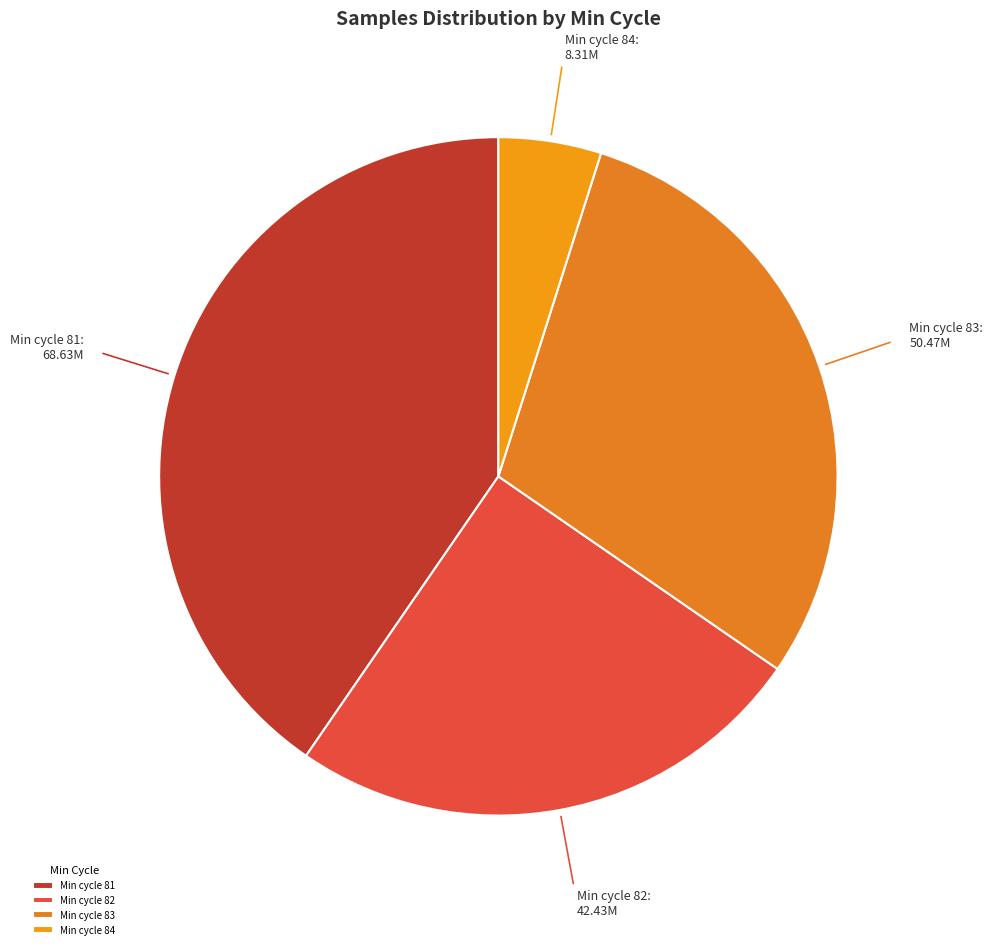

What is the ratio of the value at Min cycle 83 to the value at Min cycle 84?

6.1